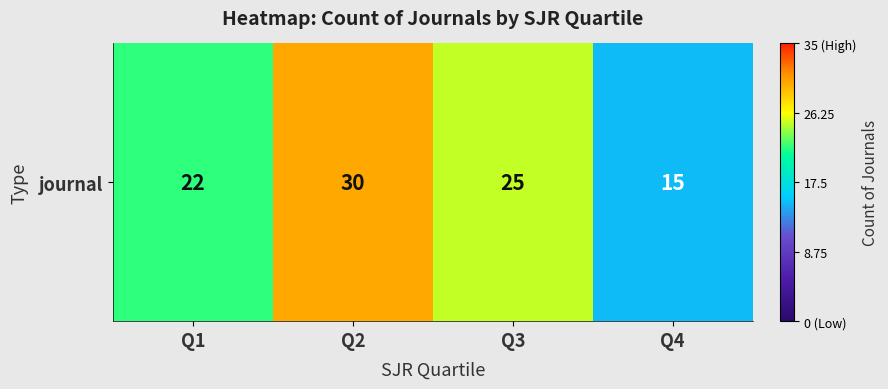

The chart shows a value of 25 at Q3. True or false?

True